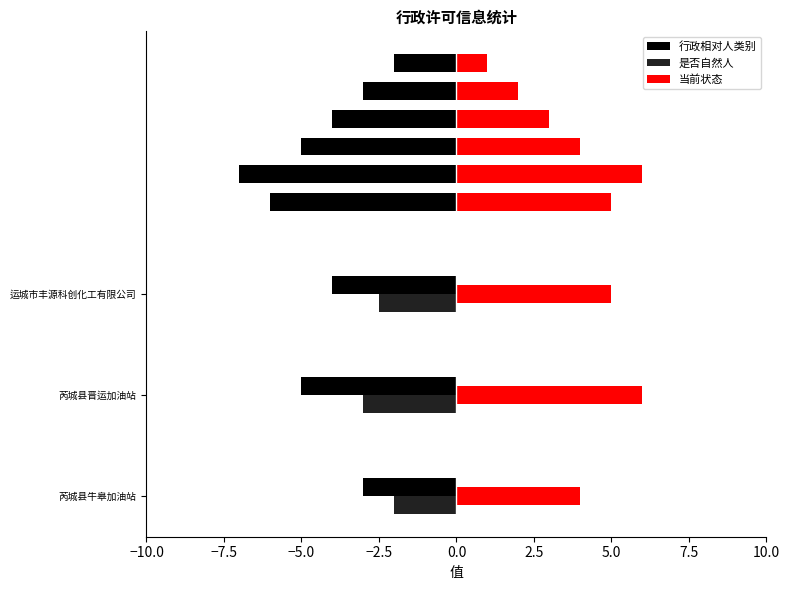

What position from the right is 运城市丰源科创化工有限公司?

1